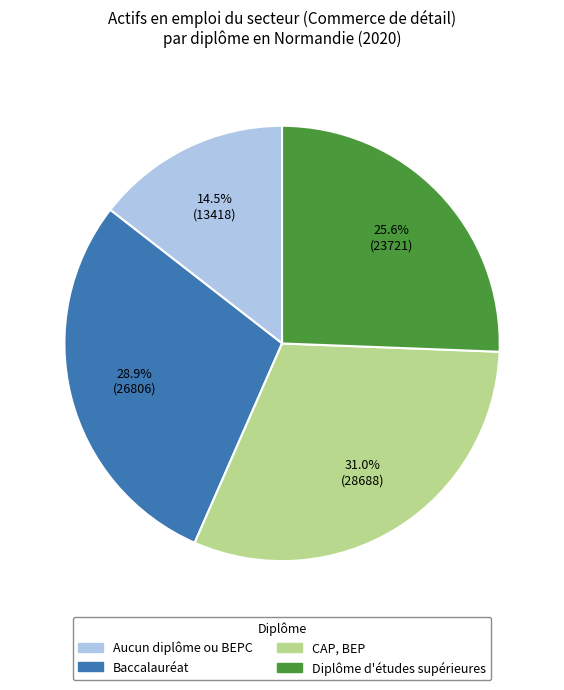

To the nearest percent, what portion does Diplôme d'études supérieures represent?

26%